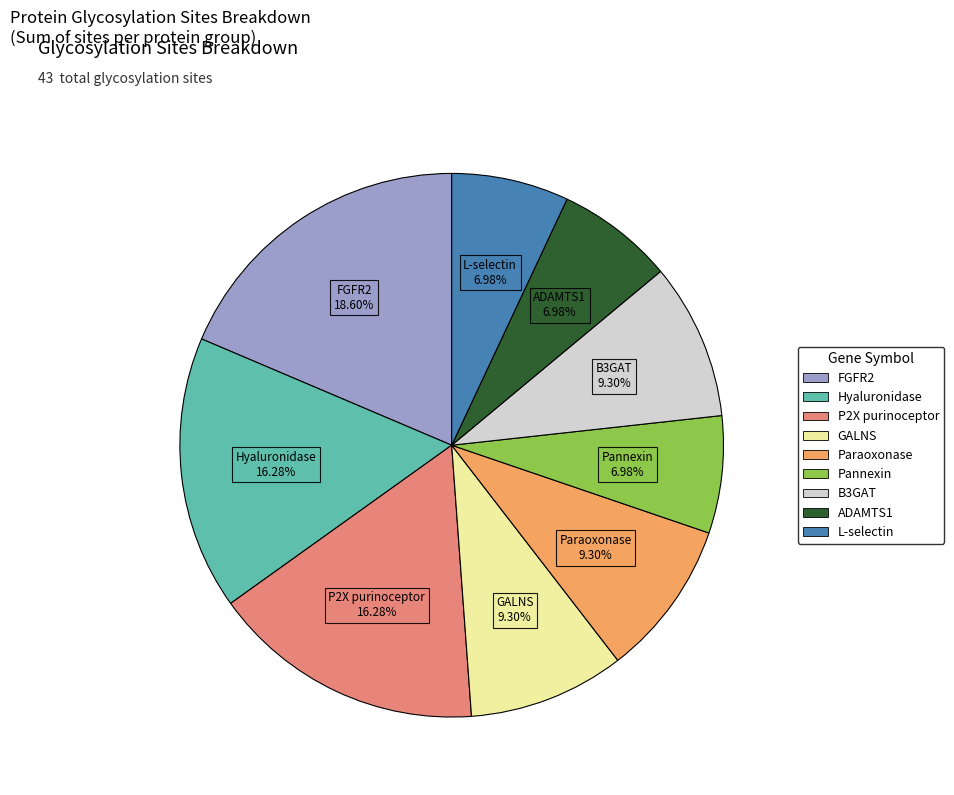

Does any single category account for the majority?

No